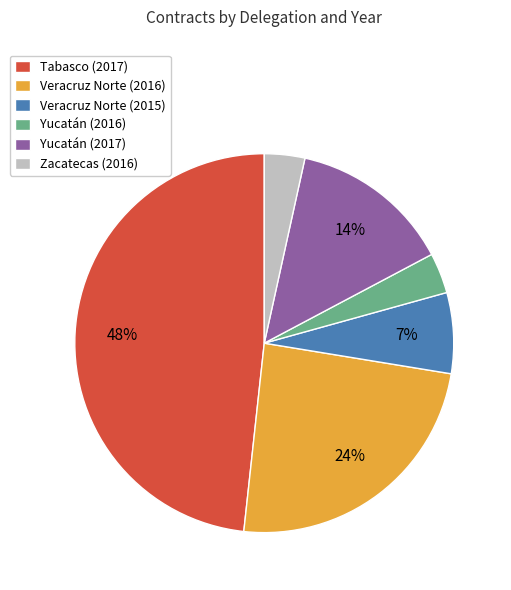

What percentage is the Veracruz Norte (2015) slice, to the nearest percent?

7%